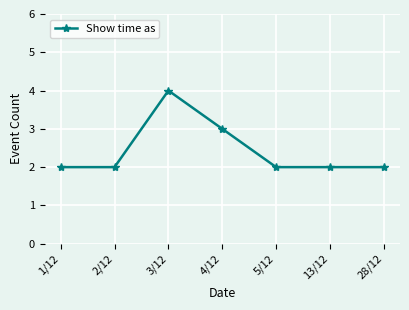

At which category does the data reach its first local peak?

3/12